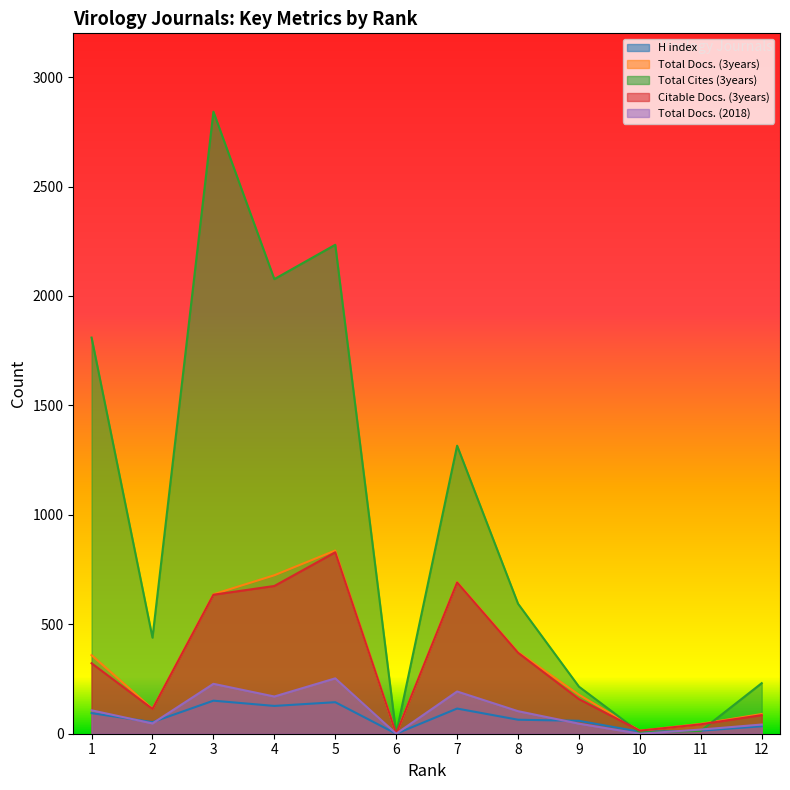

Reading right to left, extract all data points from this chart.

H index: 34	14	9	59	64	115	0	144	127	151	53	94
Total Docs. (3years): 90	45	14	178	373	693	0	837	724	637	114	359
Total Cites (3years): 231	13	6	215	594	1316	0	2234	2077	2842	439	1810
Citable Docs. (3years): 85	43	14	158	370	691	0	829	675	635	113	322
Total Docs. (2018): 42	19	0	46	103	193	0	253	170	228	47	107